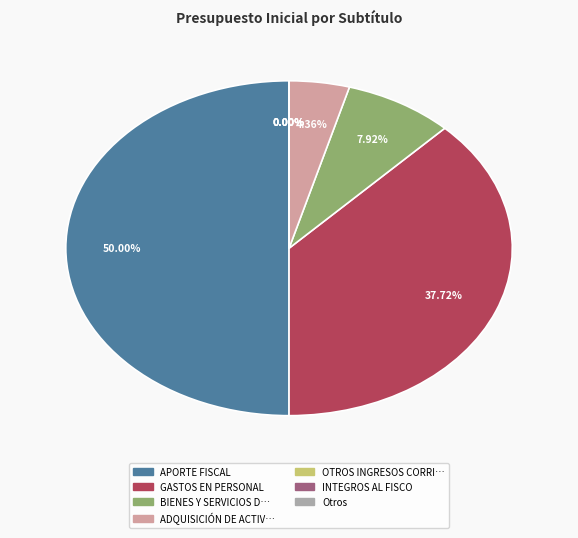

What is the largest slice in the pie chart?

APORTE FISCAL